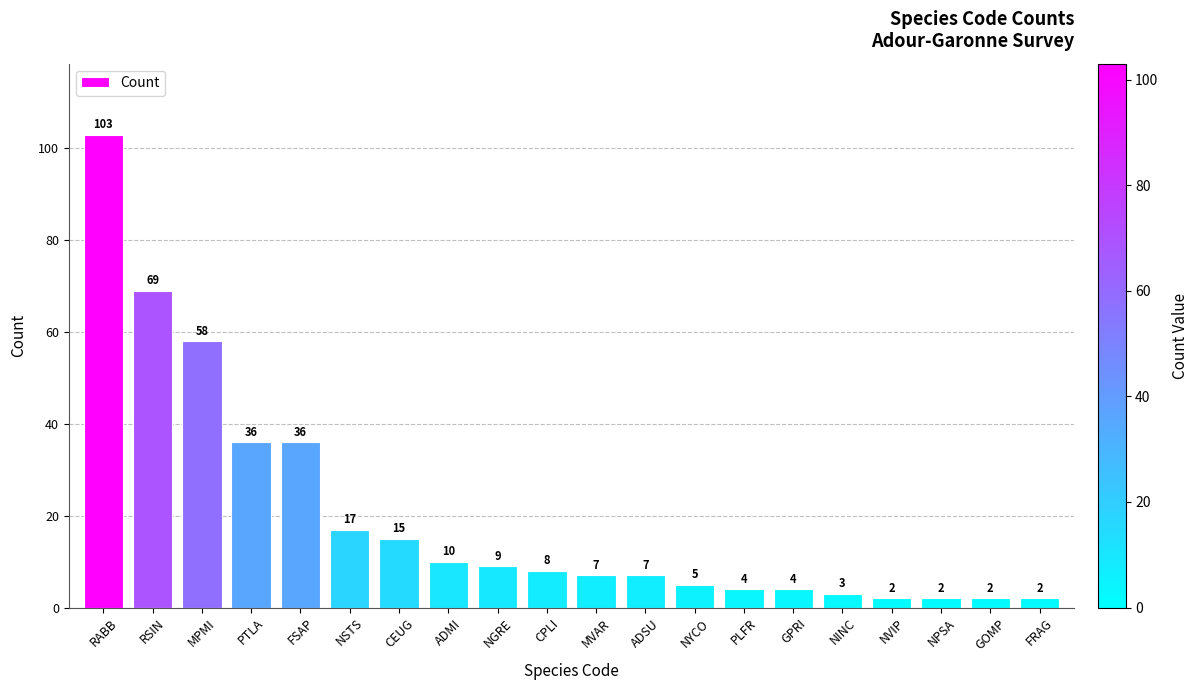

What is the label of the 13th bar from the right?

ADMI